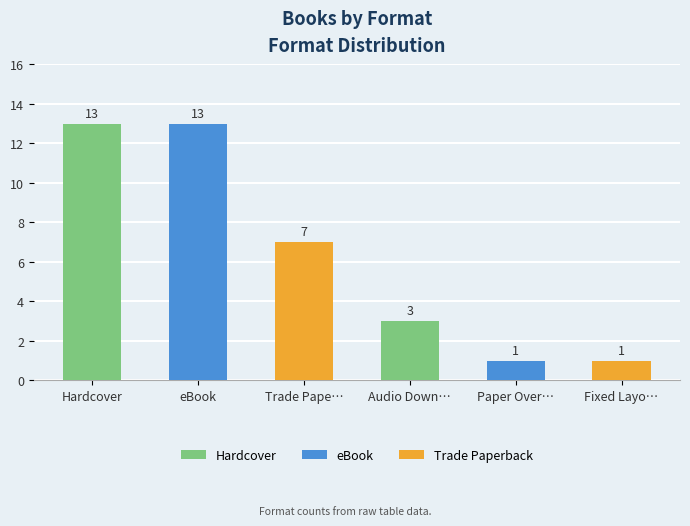

What is the change in value from Hardcover to Trade Pape…?

-6